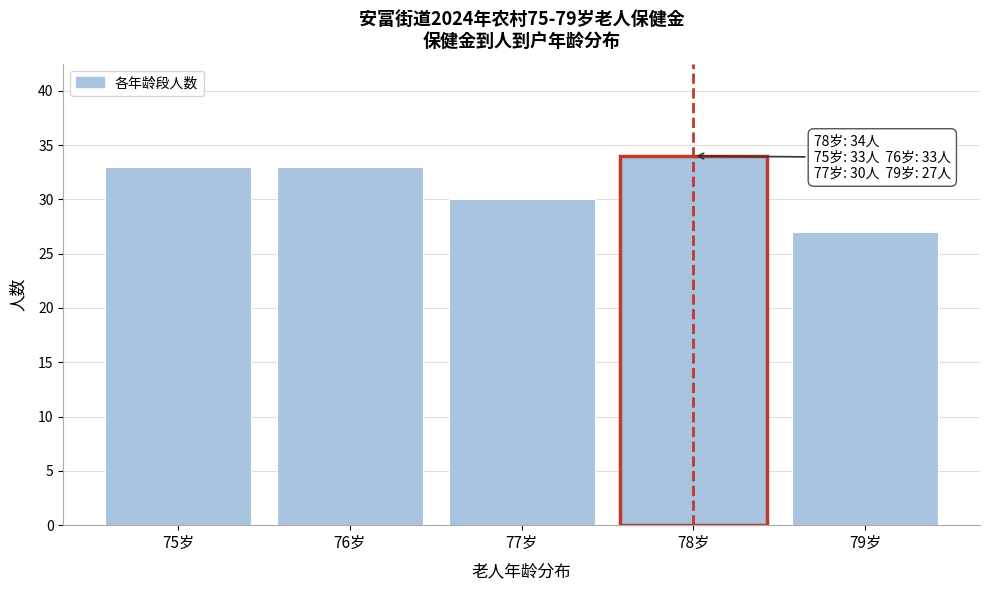

Reading left to right, extract all data points from this chart.

33	33	30	34	27